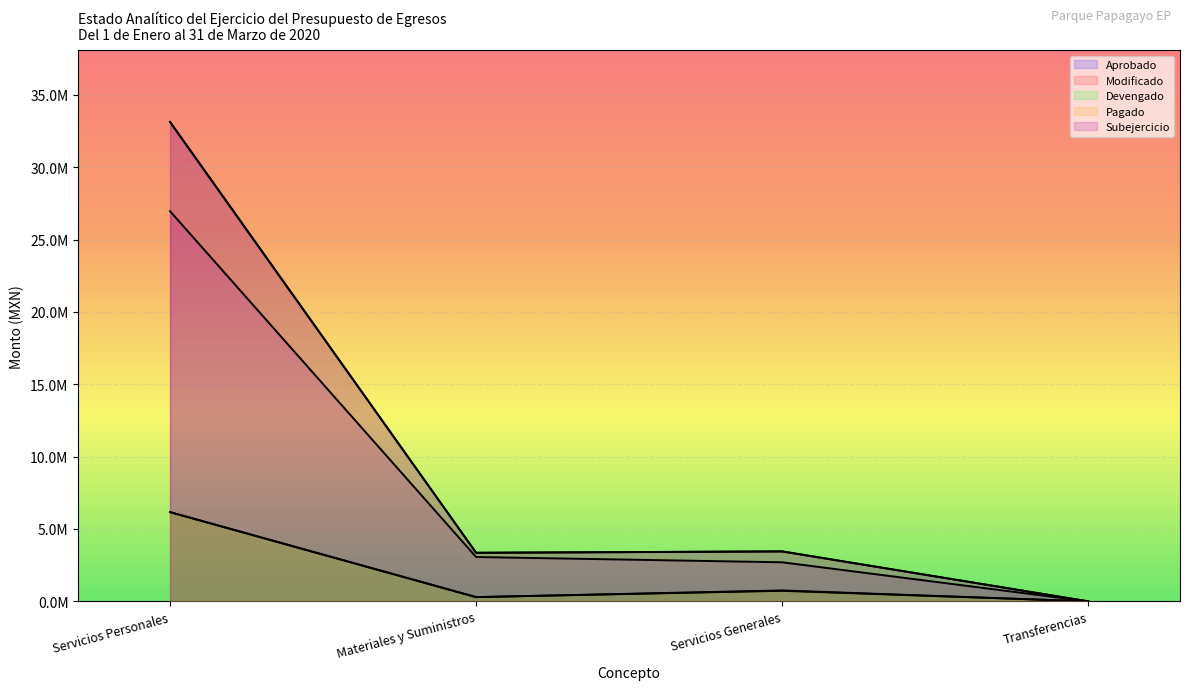

True or false: Modificado and Aprobado intersect in this chart.

False